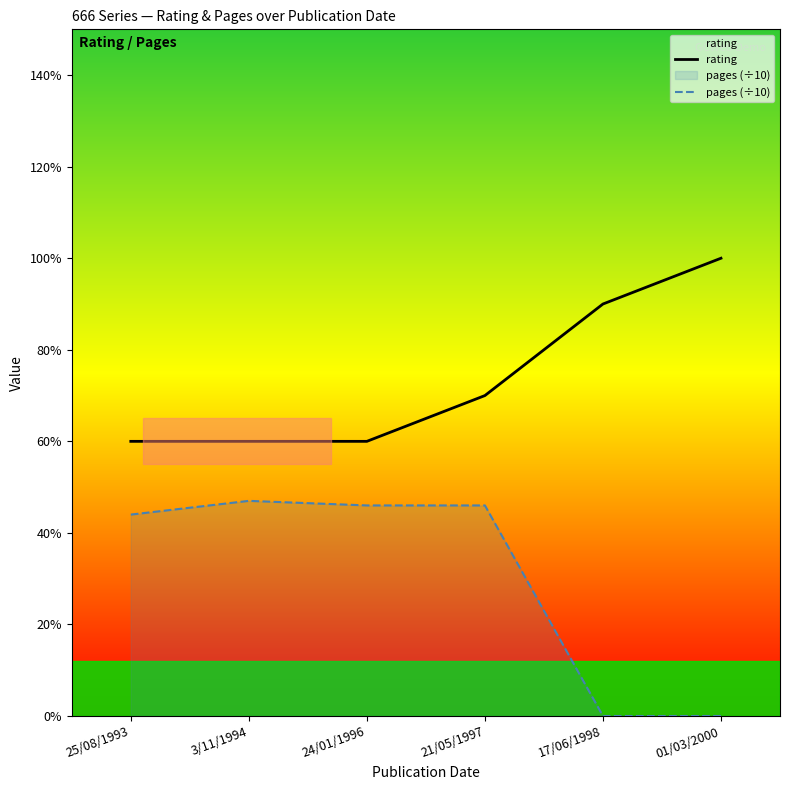

What is the label of the 4th point from the right?

24/01/1996